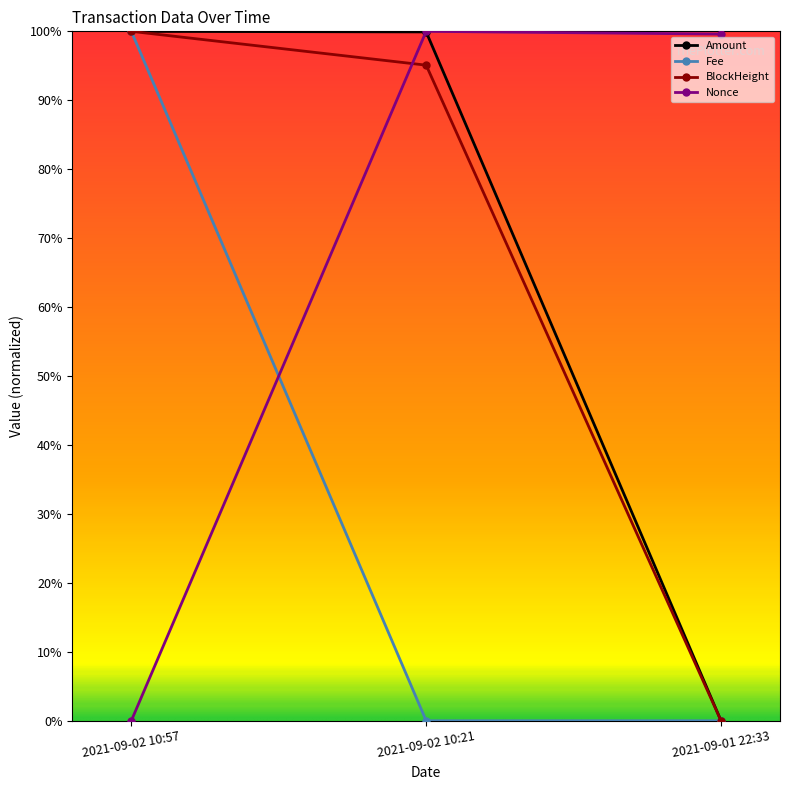

What is the sum of all Fee values?

100.0